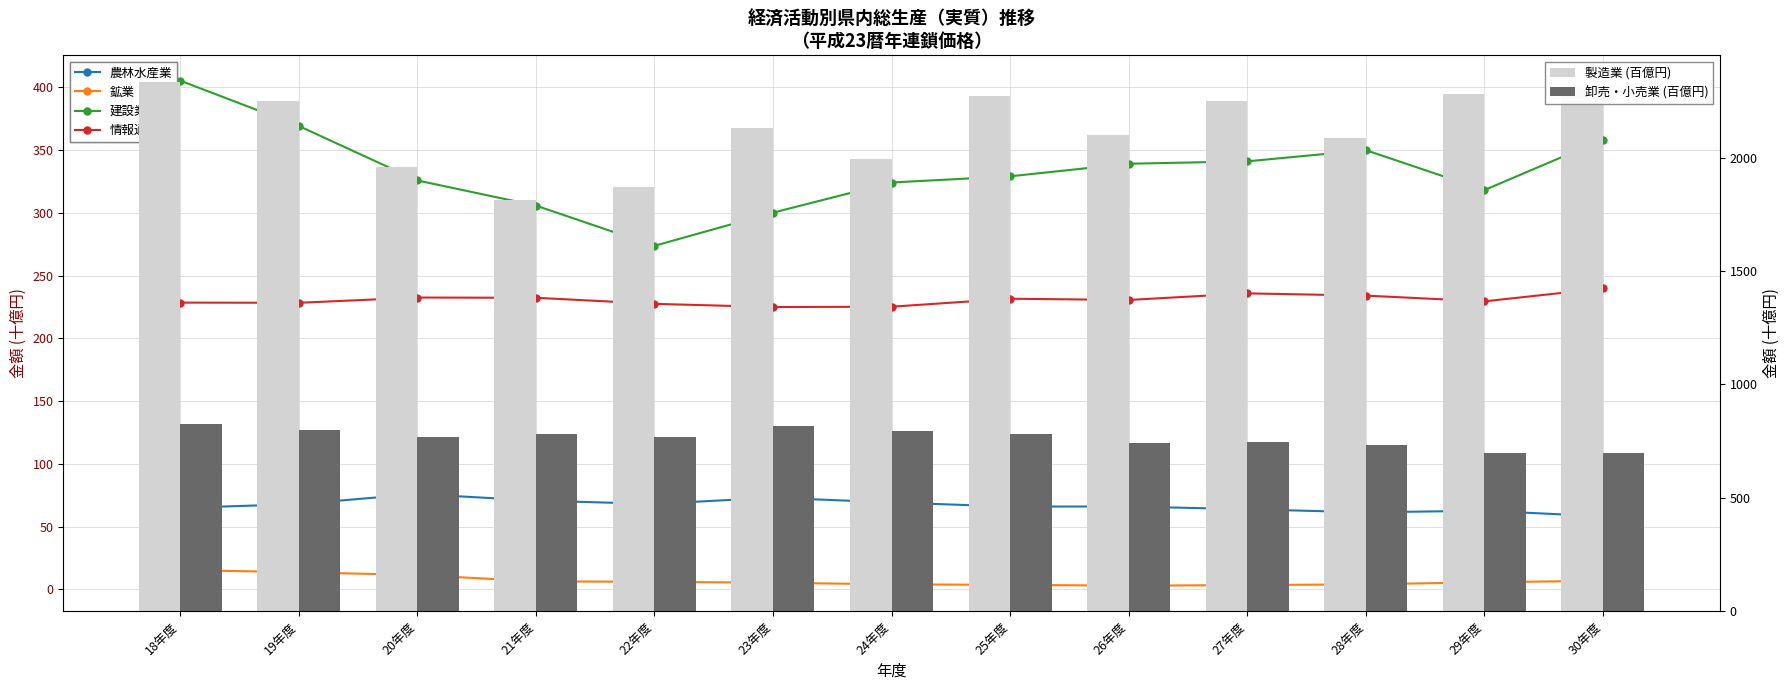

Is it true that 建設業 equals 249.8 at 19年度?

False